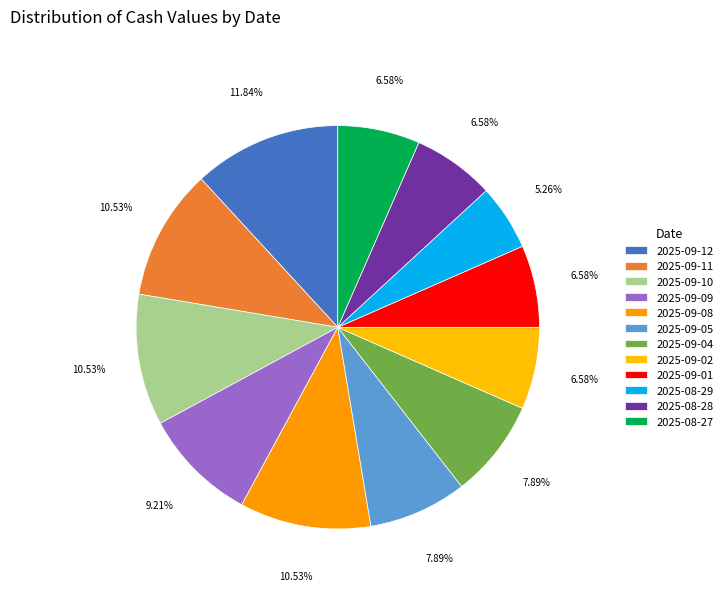

To the nearest percent, what percentage of the pie is 2025-09-10?

11%